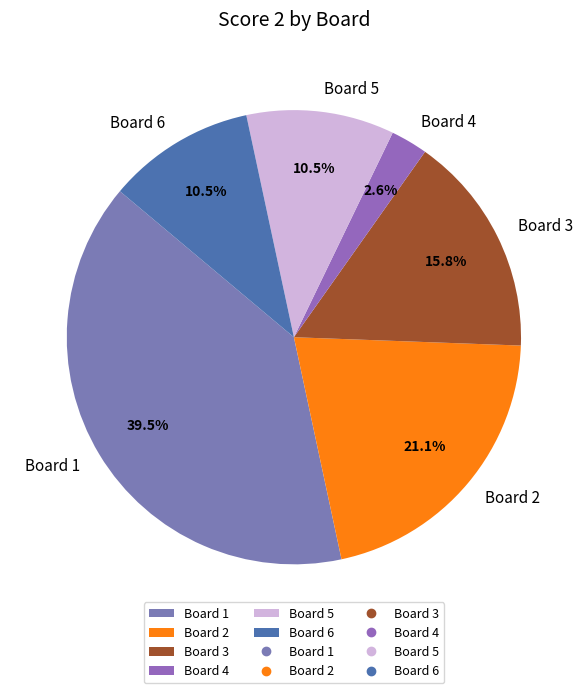

What is the largest slice in the pie chart?

Board 1